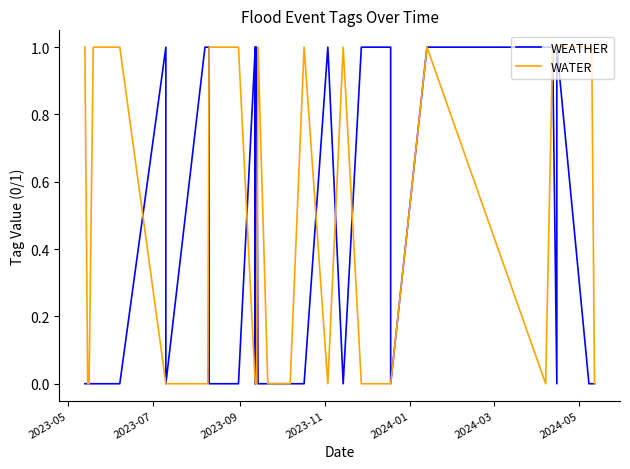

The WEATHER series shows -1 at 27. True or false?

False